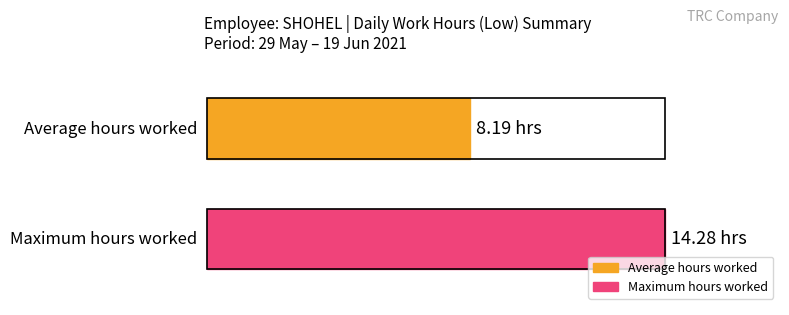

The Low (hours) series shows 7.1 at 31-Mon. True or false?

False